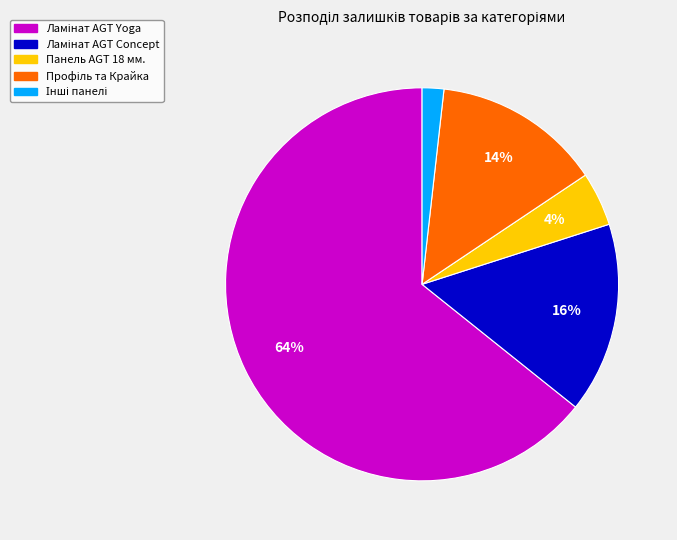

To the nearest percent, what is the average slice percentage?

20%